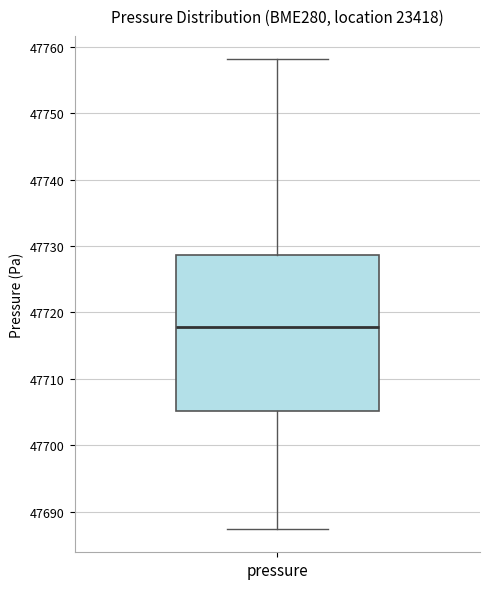

Read this box plot against the y-axis: the position of the median line, the range covered by the box, and the ends of both whiskers. The values are not printed on the chart, so give them approximately, as read against the axis.

median 47718, box 47705 to 47729, whiskers 47687 to 47758